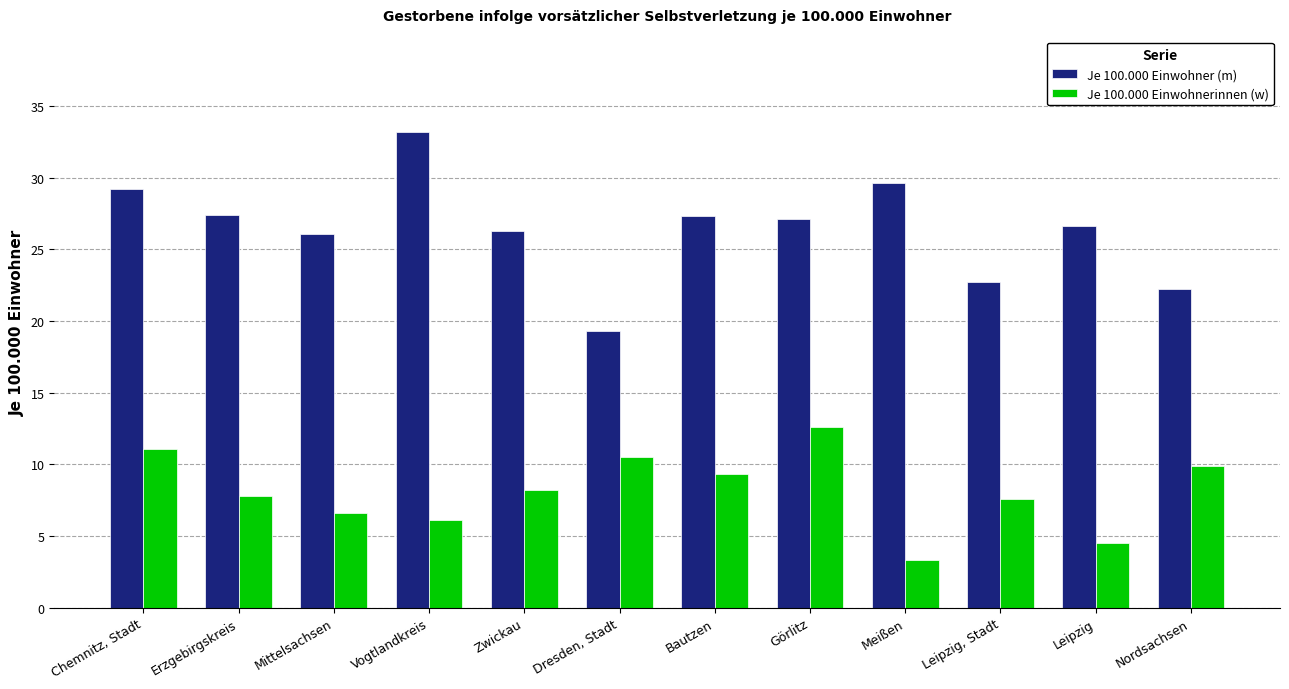

Is it true that Je 100.000 Einwohner (m) equals 29.6 at Meißen?

True